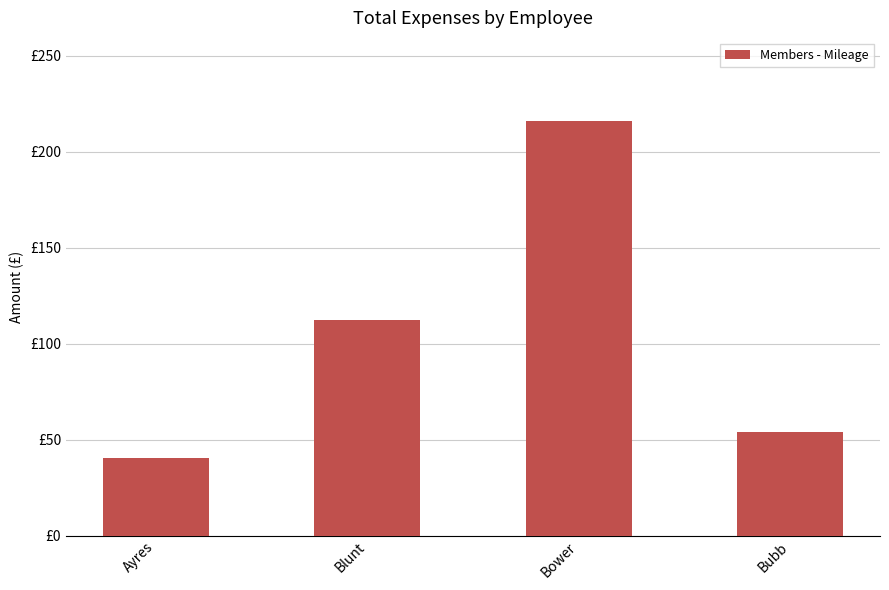

What is the change in value from Bower to Bubb?

-162.0